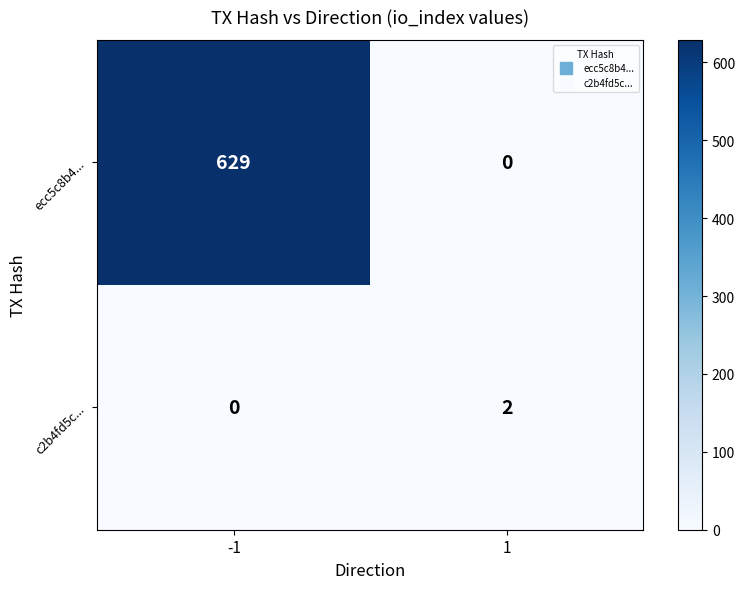

Count the number of categories in the chart.

2